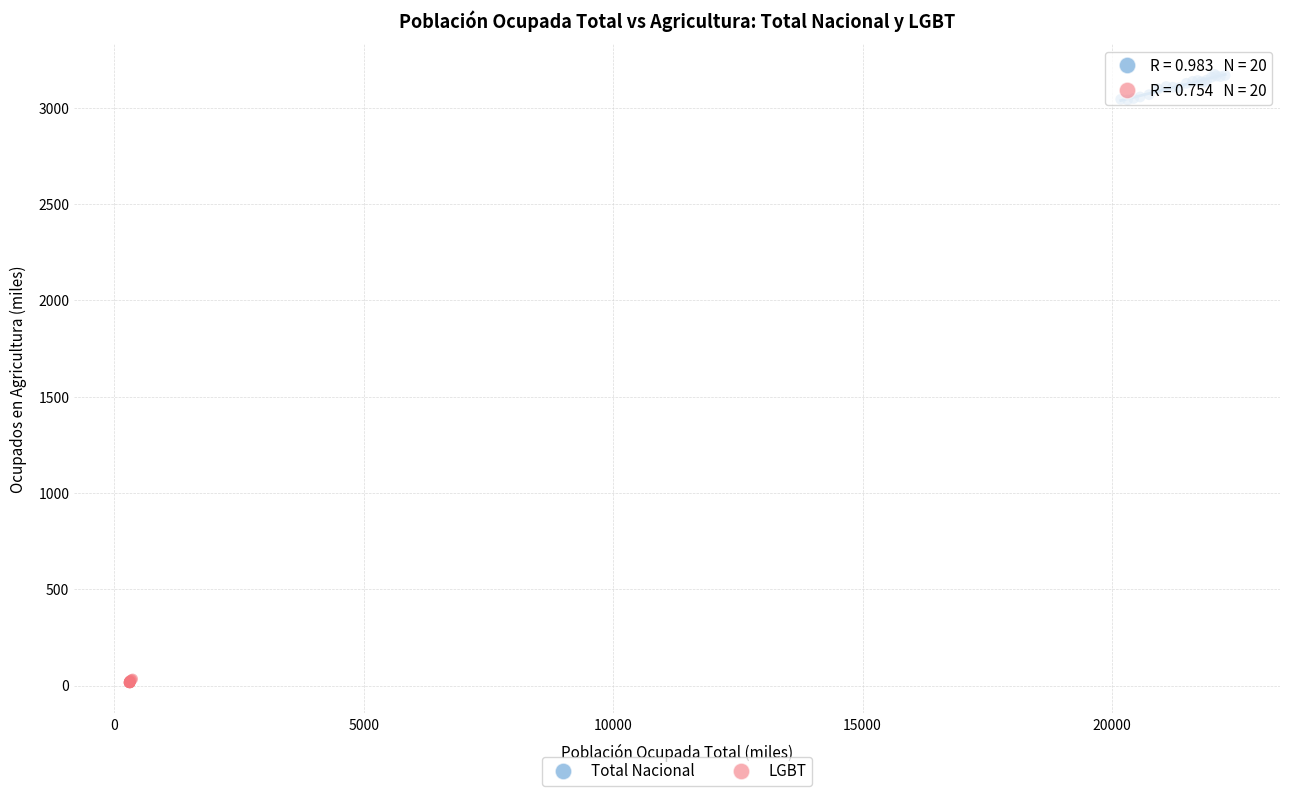

Which series reaches the maximum Y coordinate?

Total Nacional